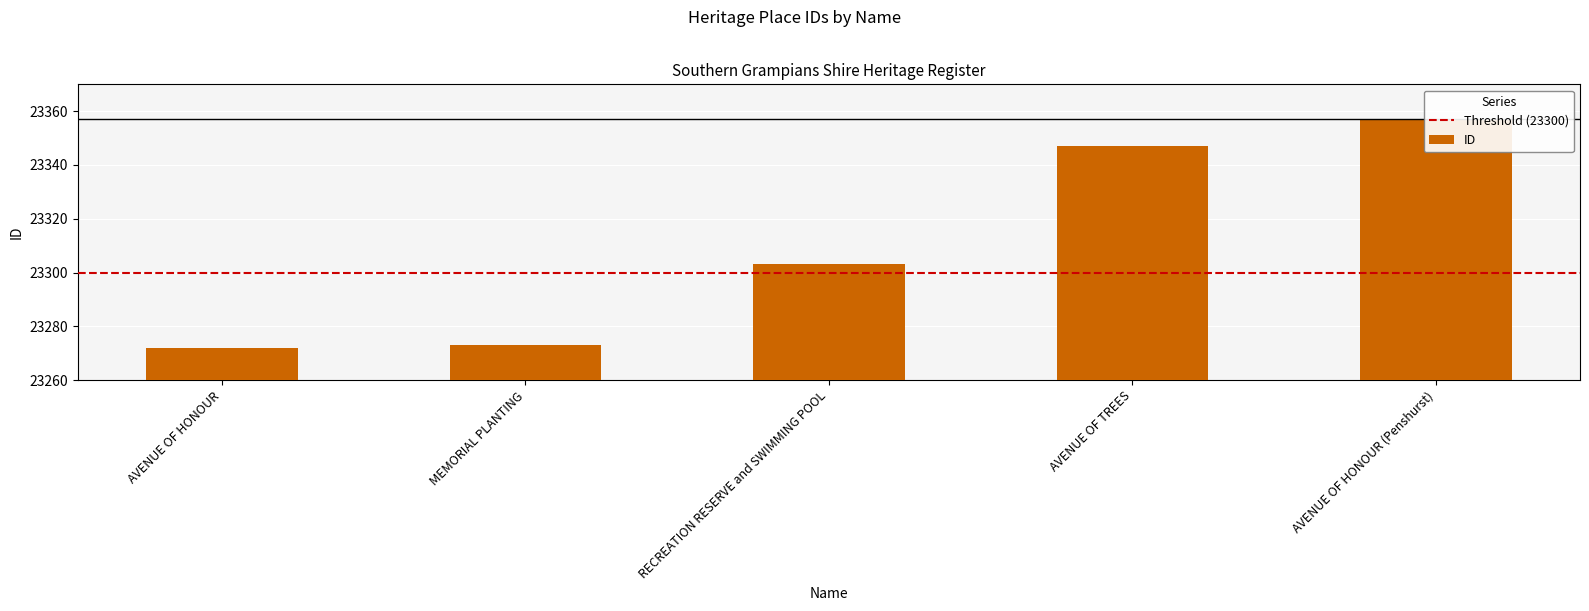

What is the sum of all values?

116552